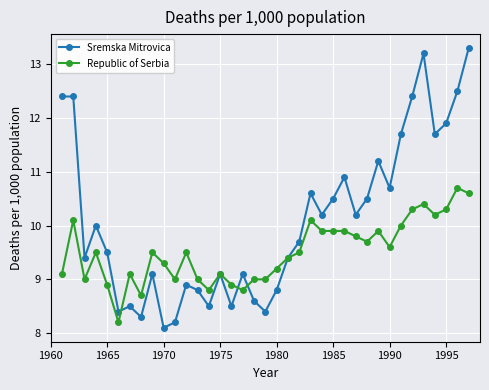

Which series has the largest range (max minus min)?

Sremska Mitrovica